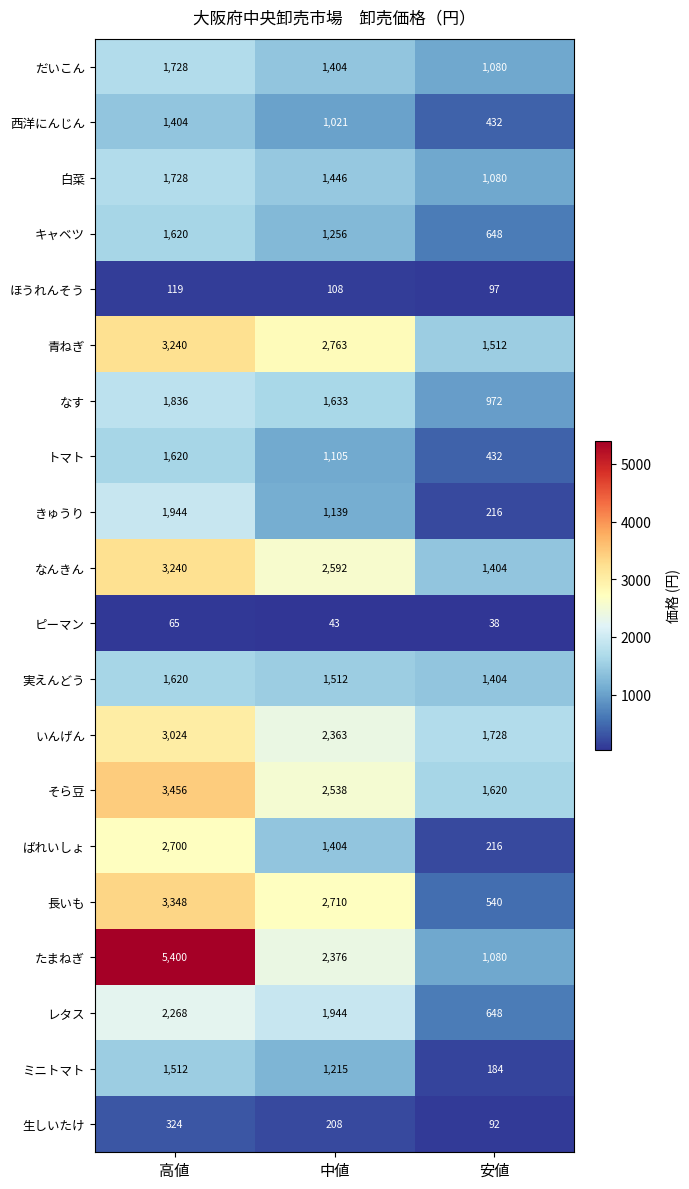

What is the lowest value of the トマト series?

432